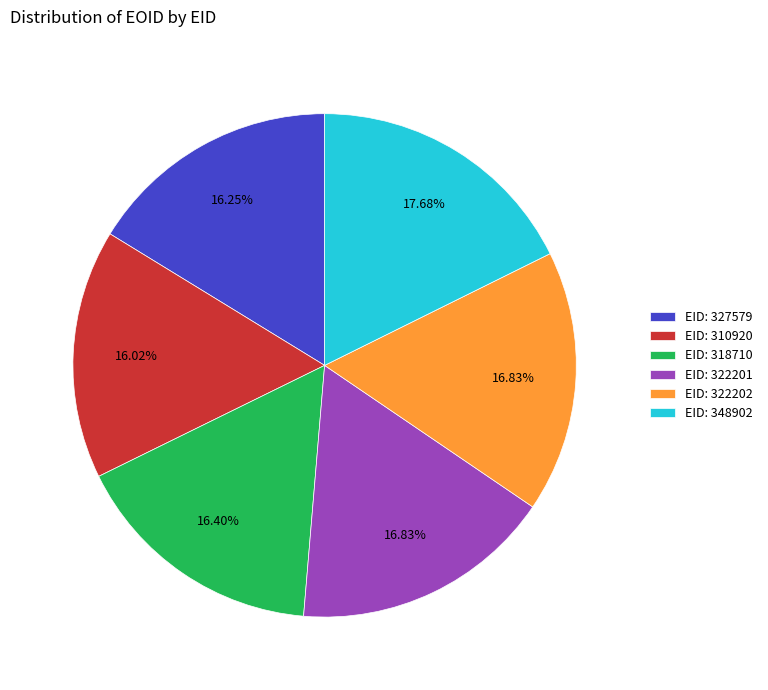

How many slices are in this pie chart?

6